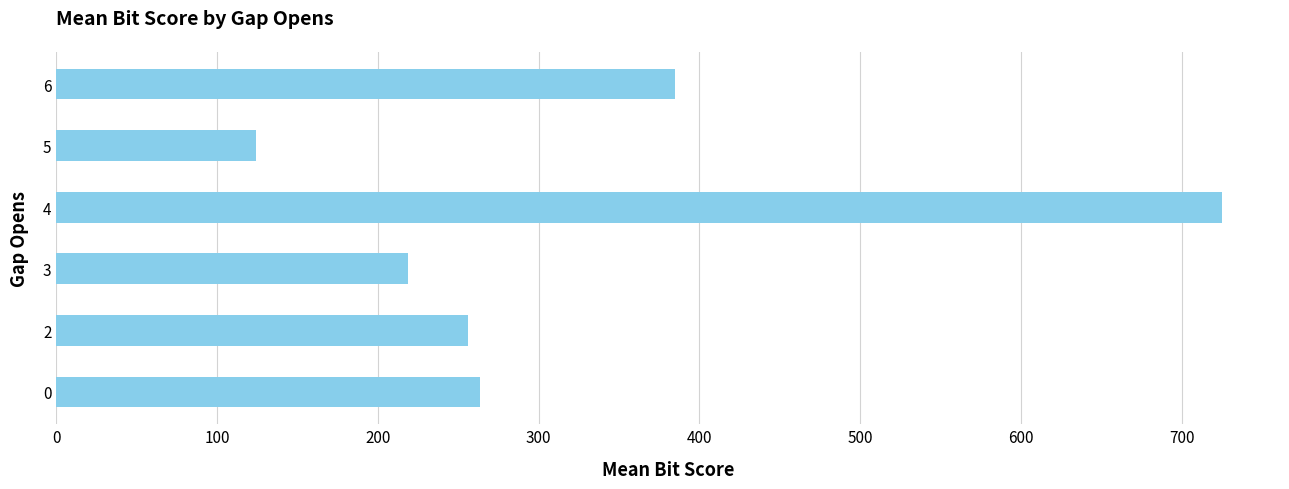

Is it true that the value at 0 is 381.2?

False